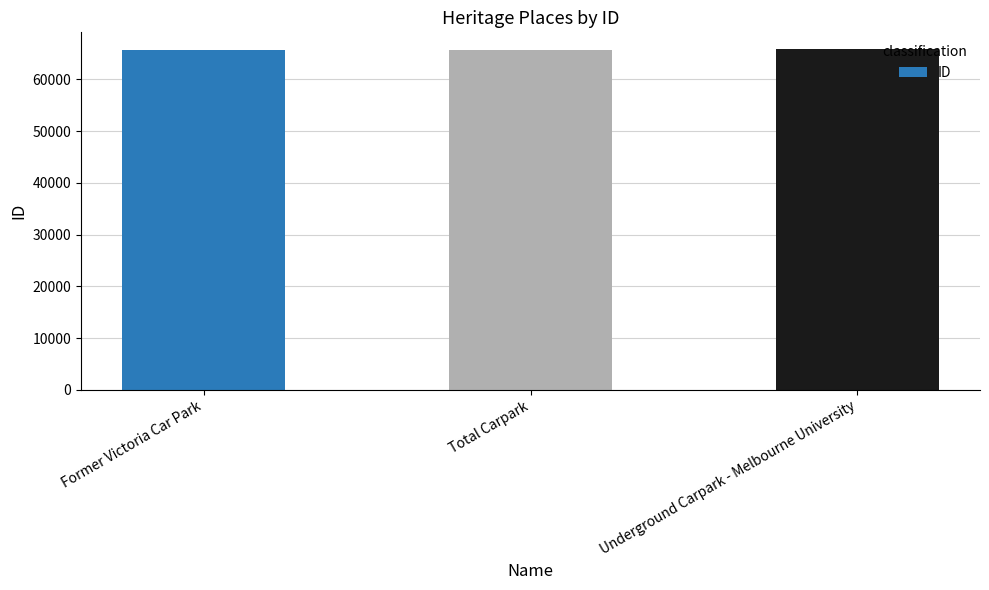

What is the value of the 1st bar from the left?

65566